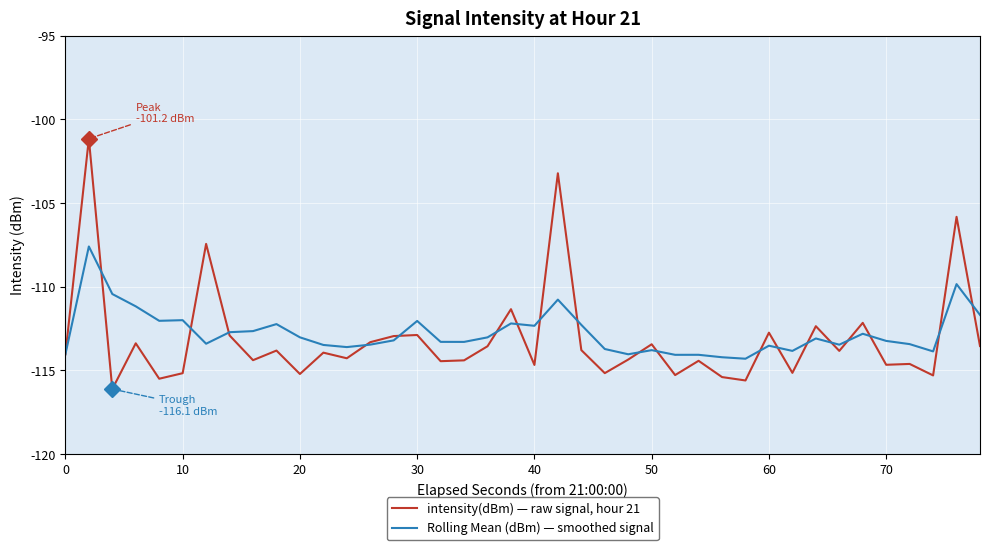

What is the lowest value of the Rolling Mean (dBm) — smoothed signal series?

-114.3